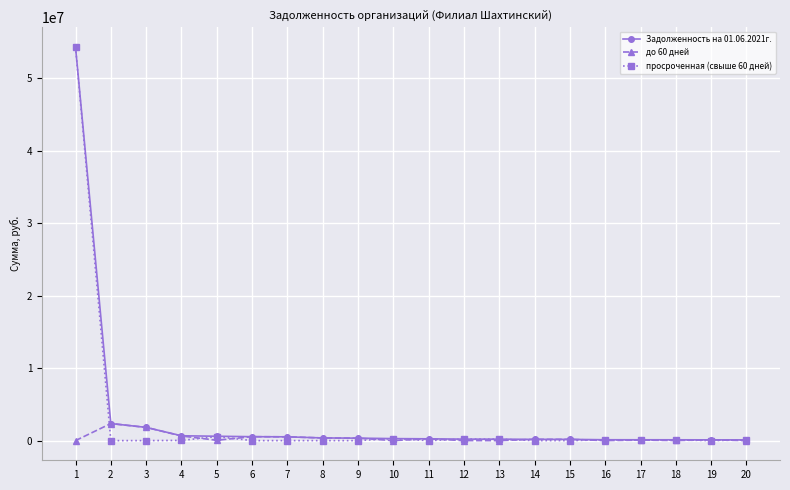

True or false: просроченная (свыше 60 дней) has more than 2 points higher than both neighbors.

True